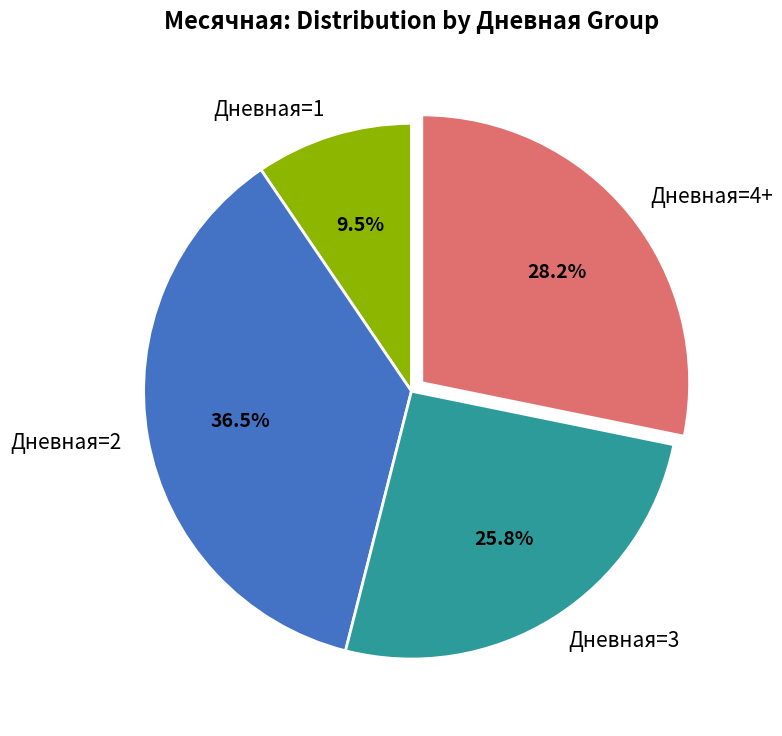

What is the largest slice in the pie chart?

Дневная=2